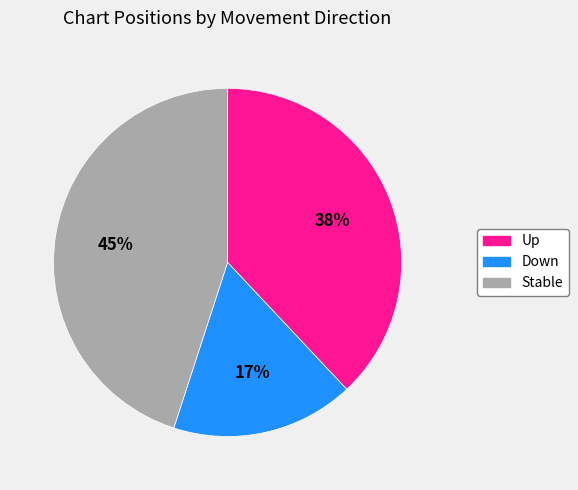

To the nearest percent, what percentage of the pie is Up?

38%